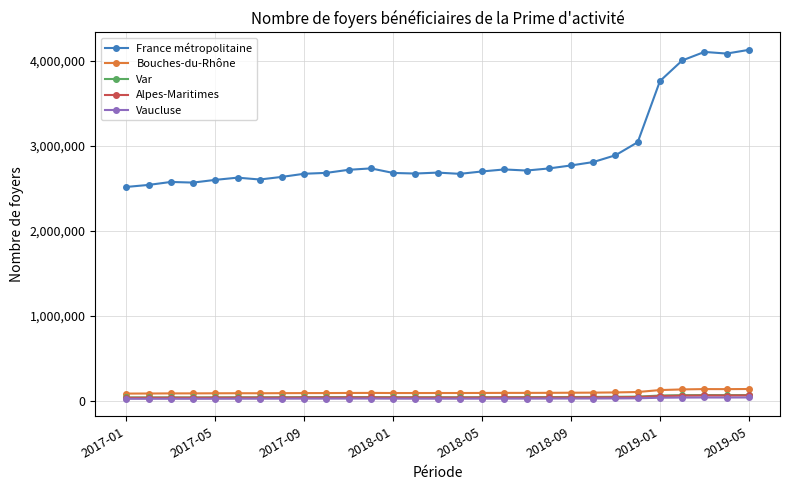

True or false: France métropolitaine has more than 1 points higher than both neighbors.

True